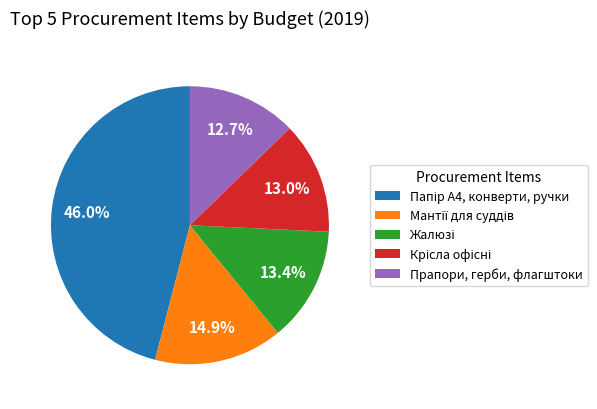

Is there any slice that represents more than half of the pie?

No